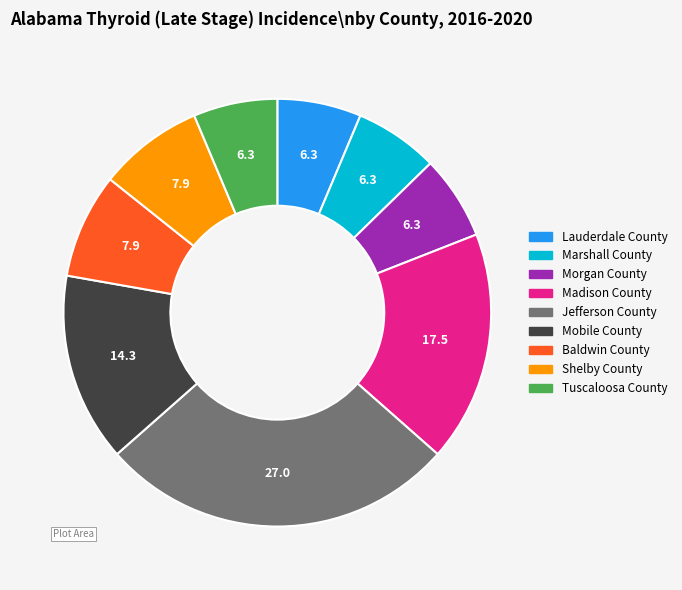

Does any single category account for the majority?

No